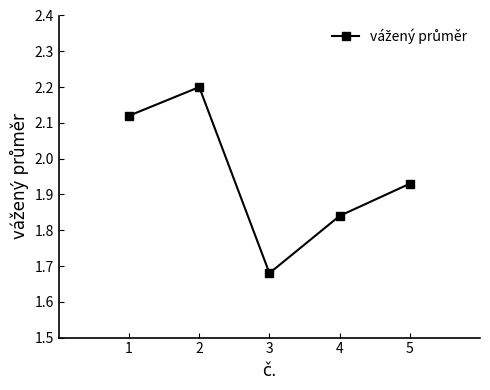

Which category has the lowest value across all series?

3